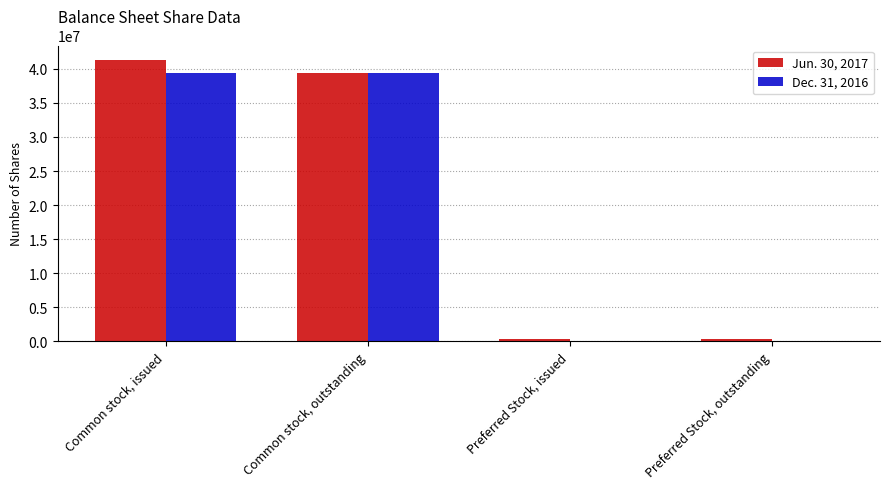

What is the sum of the Jun. 30, 2017 values at Preferred Stock, outstanding and Preferred Stock, issued?

708230